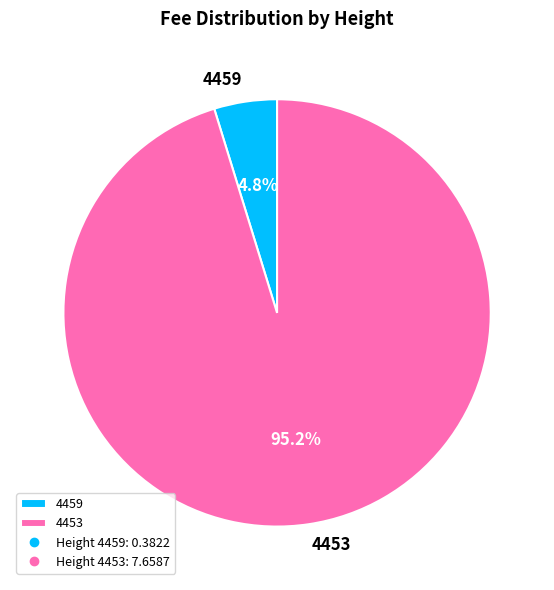

To the nearest percent, what is the combined percentage of 4453 and 4459?

100%